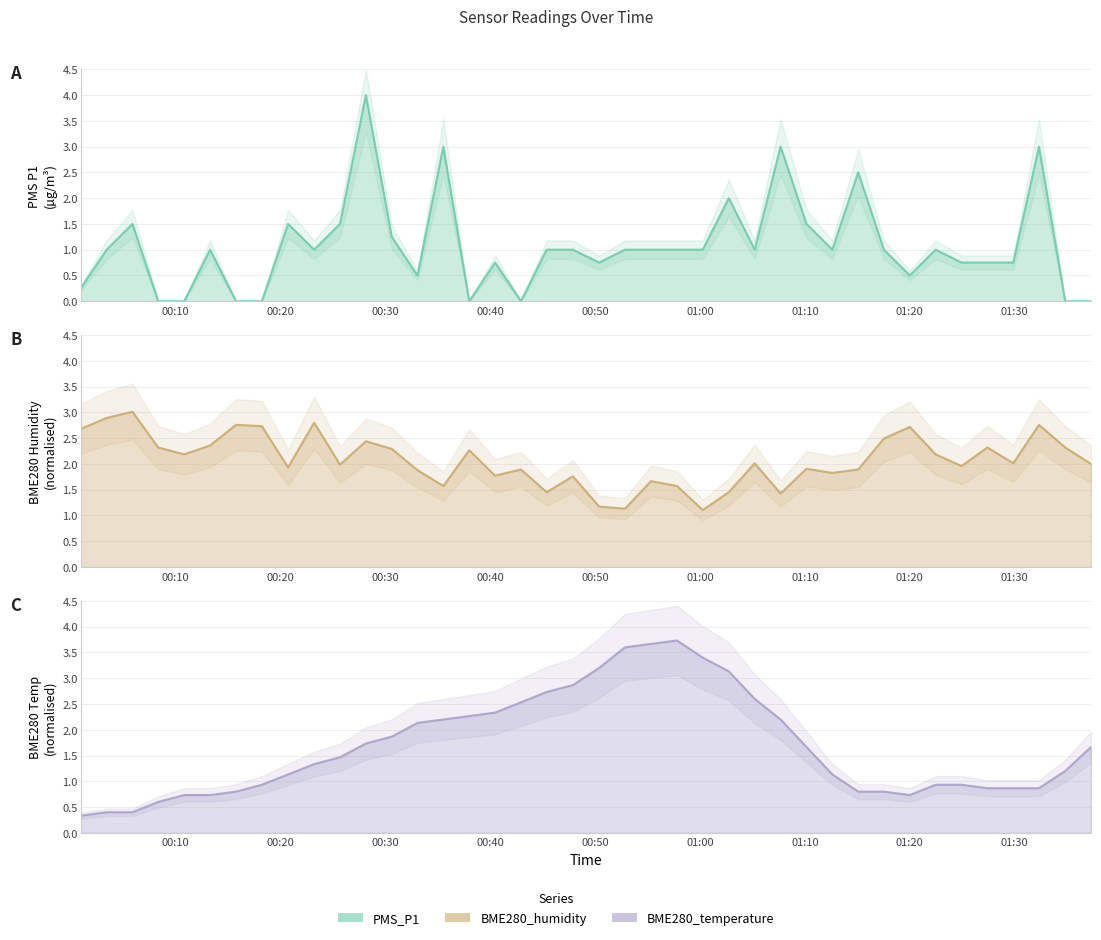

True or false: BME280_temperature and PMS_P1 cross at least once.

True